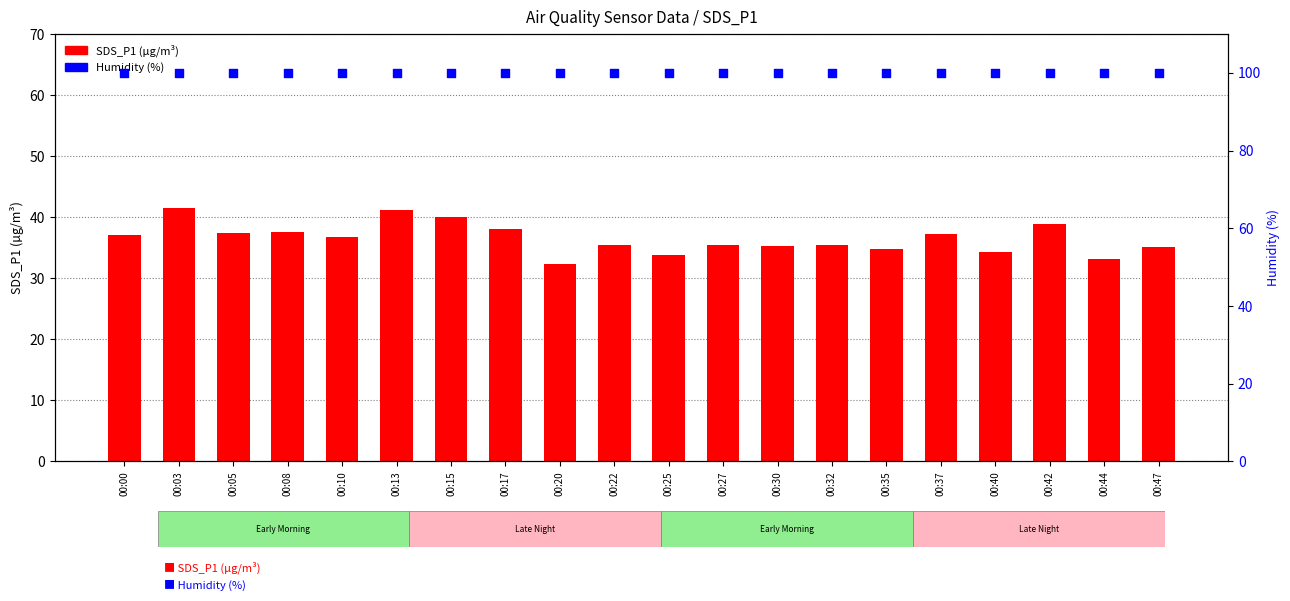

What are all the series names shown in the legend?

SDS_P1, Humidity